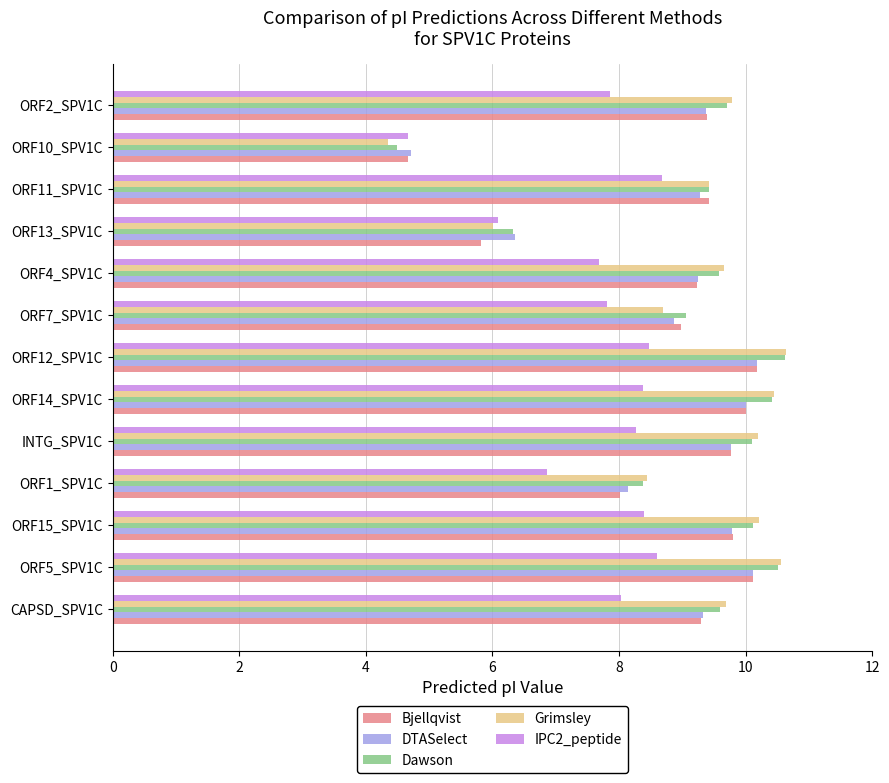

True or false: Grimsley has a value of 10.6 at ORF12_SPV1C.

True